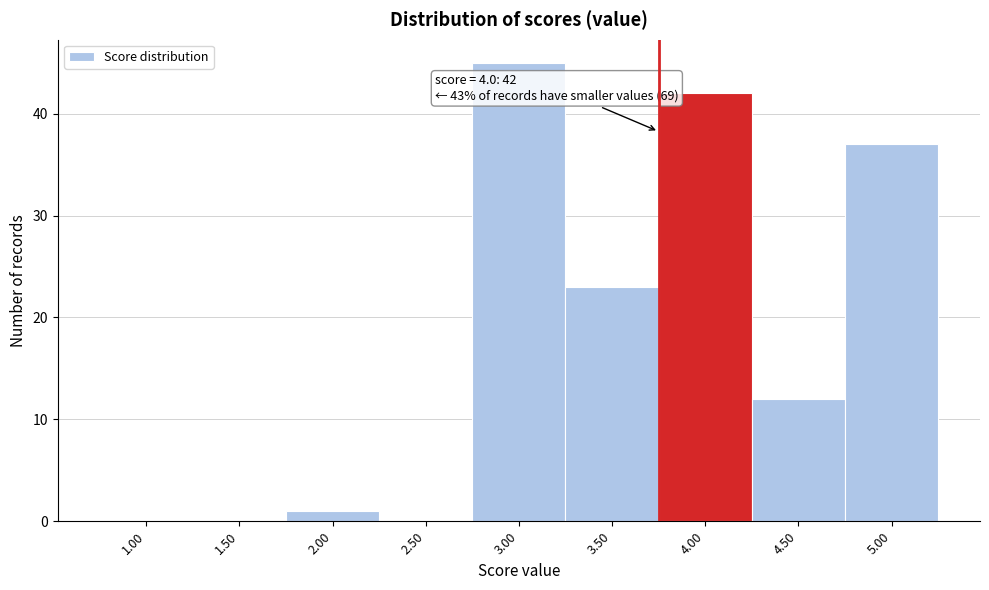

Reading left to right, extract all data points from this chart.

1.00=0	1.50=0	2.00=1	2.50=0	3.00=45	3.50=23	4.00=42	4.50=12	5.00=37